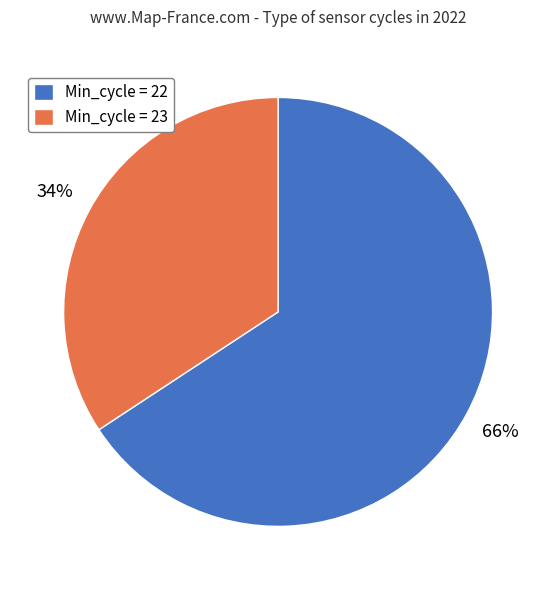

What percentage is the Min_cycle = 23 slice, to the nearest percent?

34%